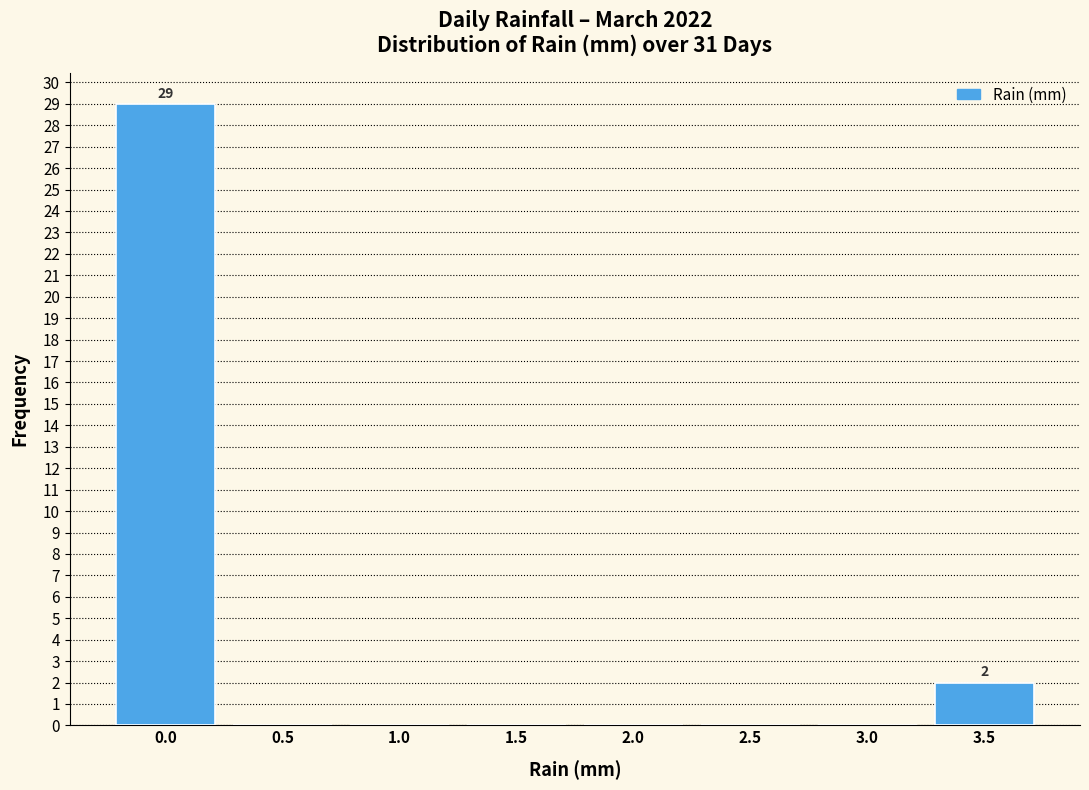

Reading right to left, extract all data points from this chart.

3.5=2	3.0=0	2.5=0	2.0=0	1.5=0	1.0=0	0.5=0	0.0=29